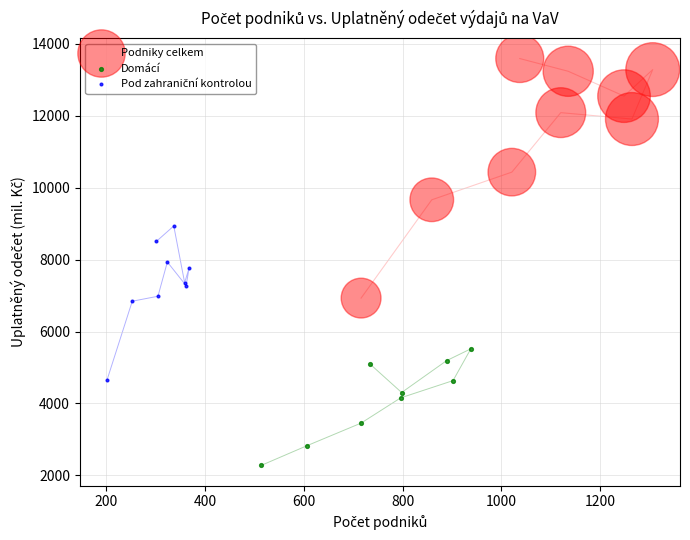

Which series has the largest Y range (max minus min)?

Podniky celkem